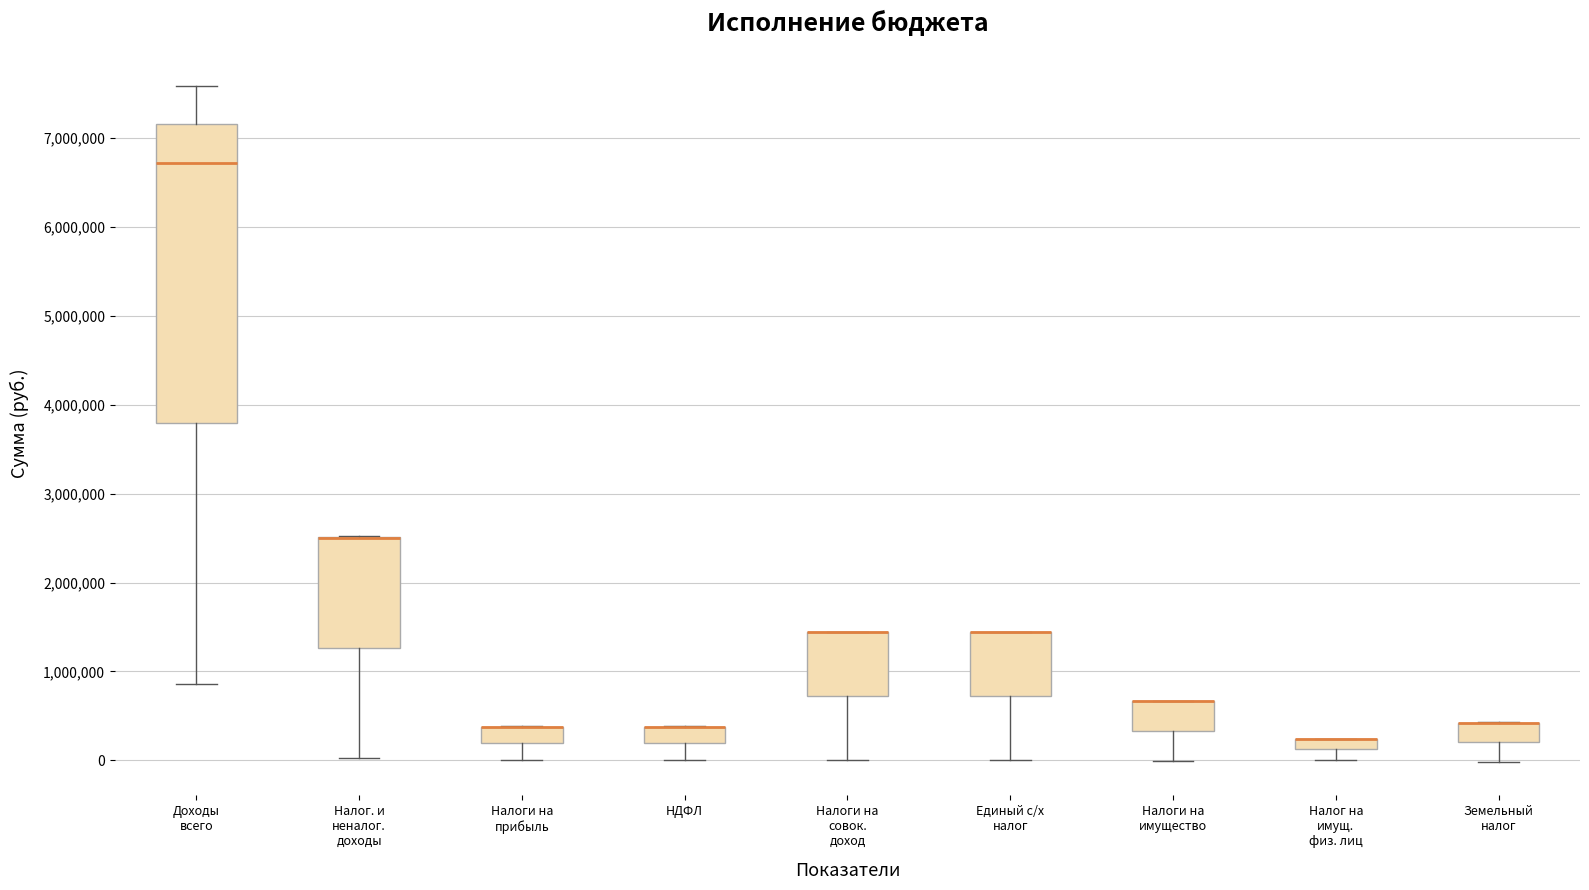

Which box is the tallest, from its lower edge to its upper edge?

Доходы всего